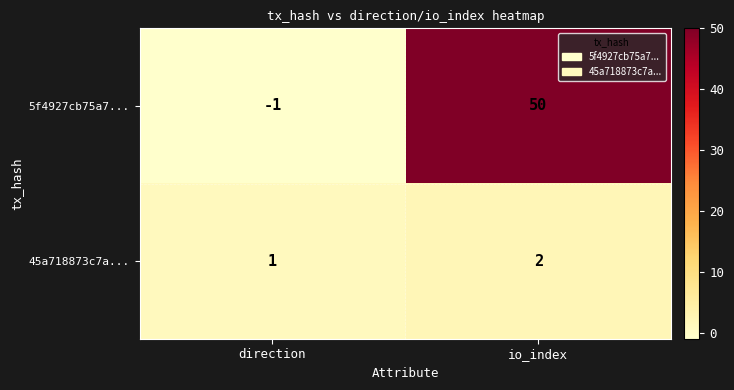

What is the sum of the 5f4927cb75a7... values at direction and io_index?

49